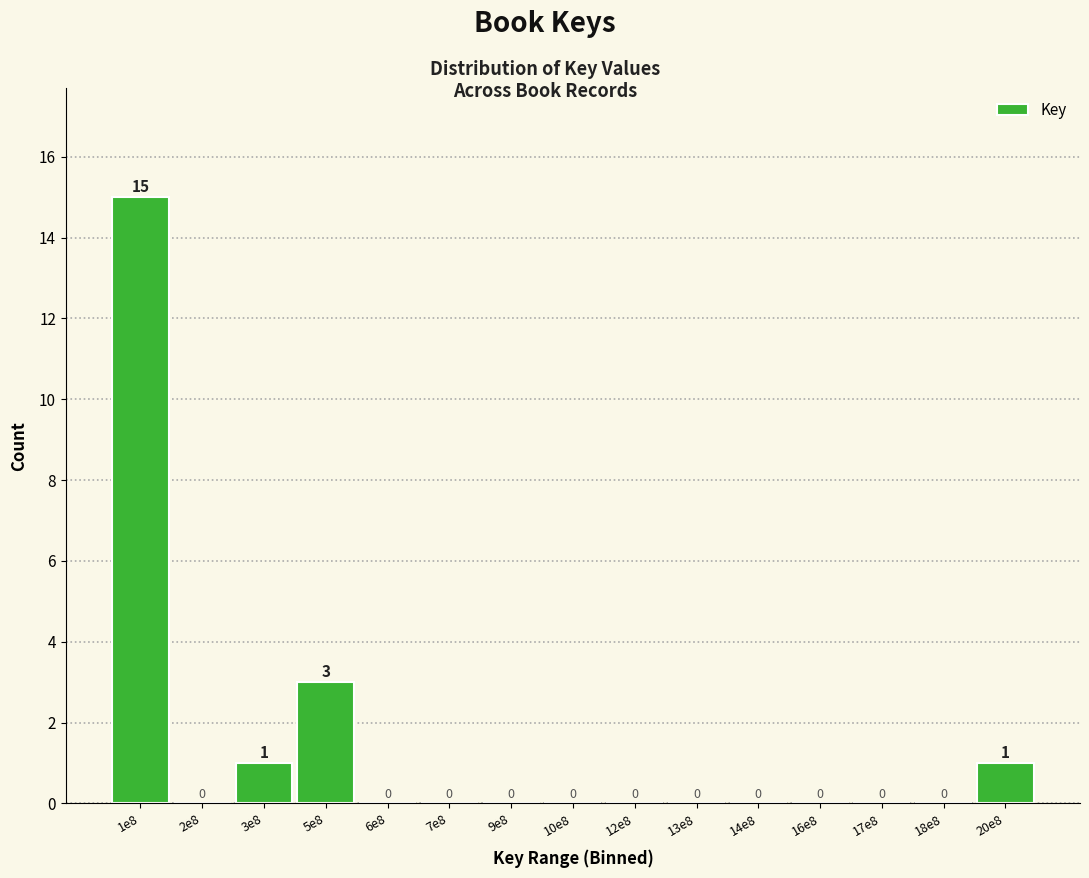

Reading left to right, transcribe all the data shown in this chart.

1e8=15	2e8=0	3e8=1	5e8=3	6e8=0	7e8=0	9e8=0	10e8=0	12e8=0	13e8=0	14e8=0	16e8=0	17e8=0	18e8=0	20e8=1